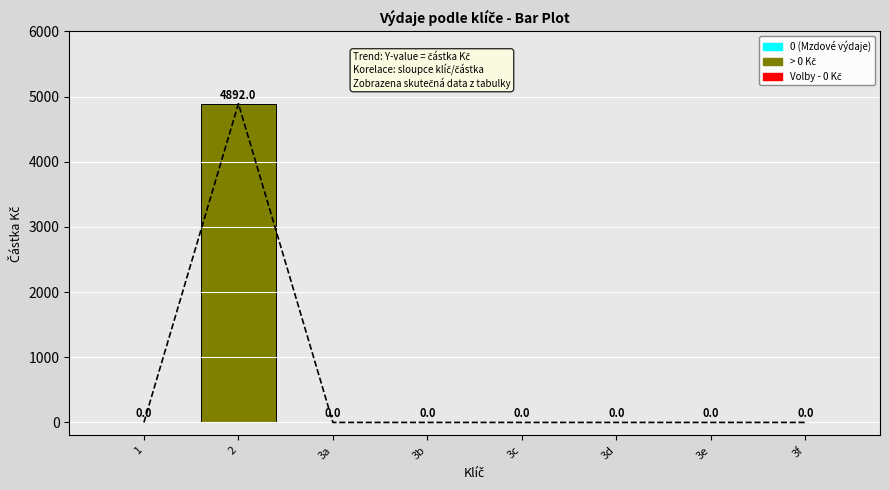

At which category does the chart reach its minimum across all series?

1